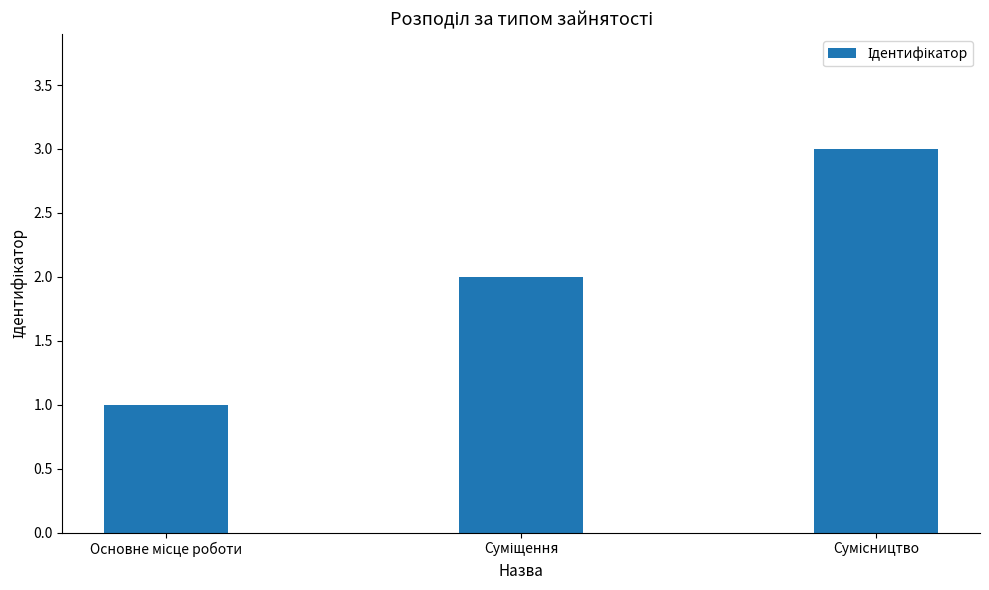

What is the greatest value displayed?

3